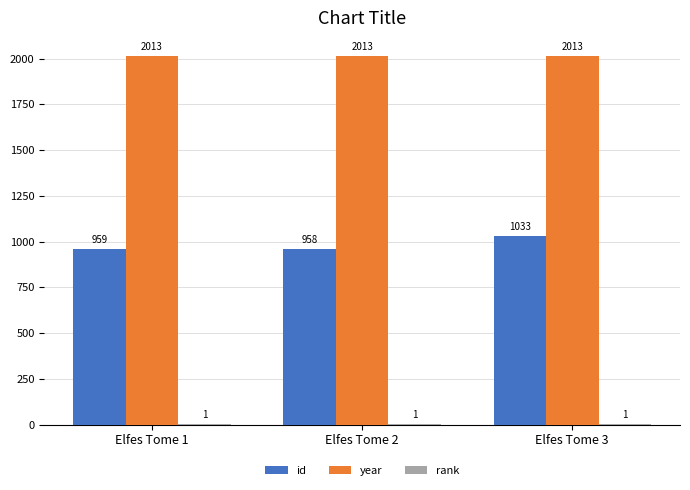

What is the total value across all series at Elfes Tome 1?

2973